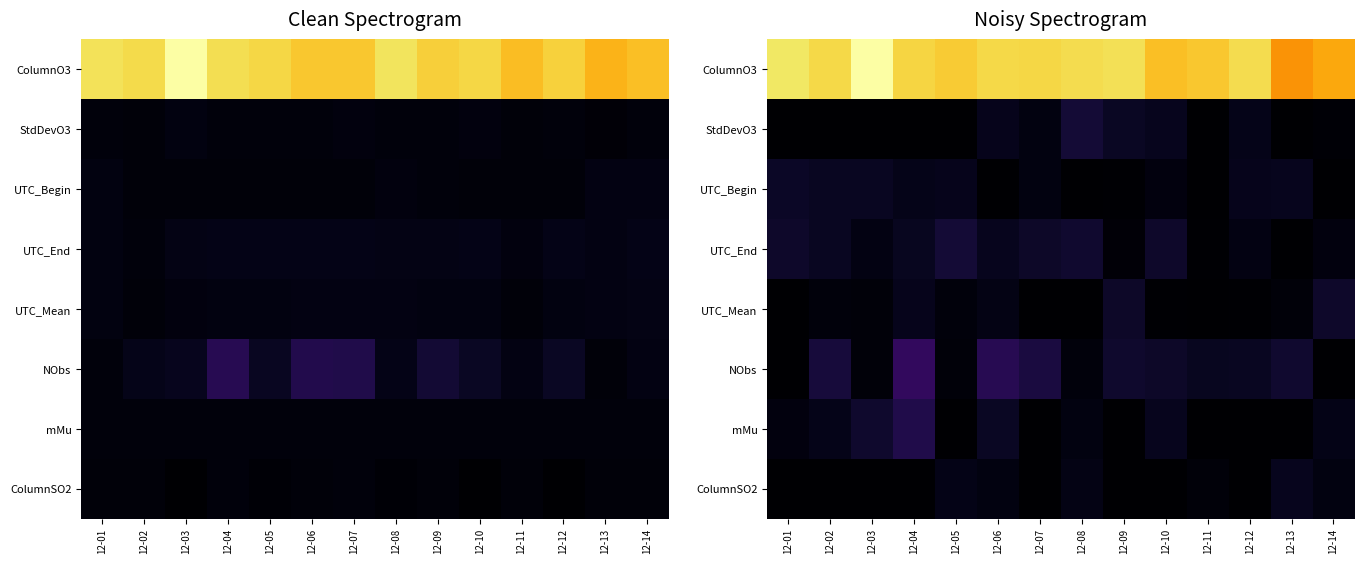

Is the value of ColumnO3 at 12-04 greater than the value of ColumnSO2 at 12-13?

Yes